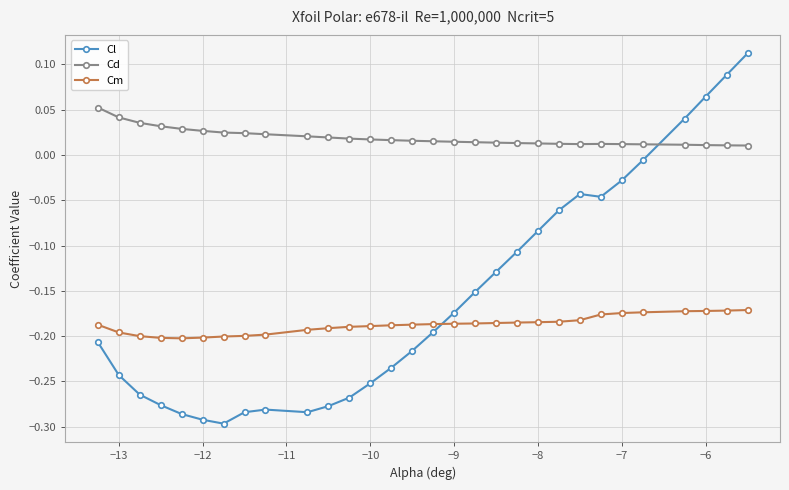

How many distinct data groups are displayed?

3